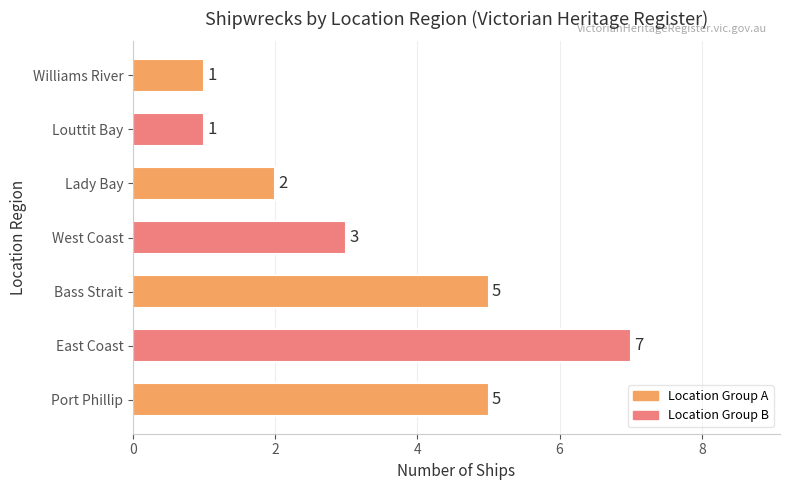

The value at Lady Bay is 3. True or false?

False